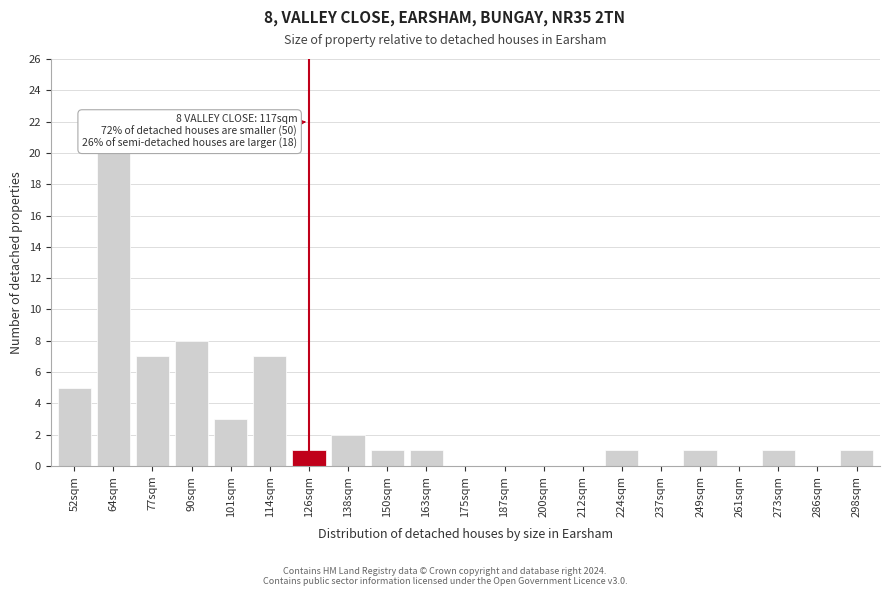

Which category has the highest value across all series?

64sqm